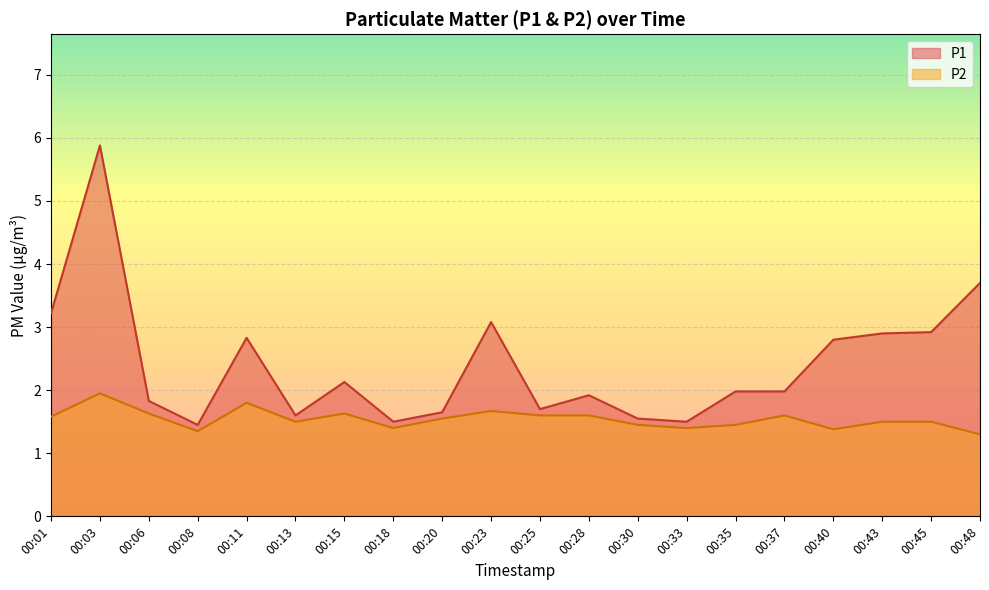

What is the maximum value for P2?

1.9